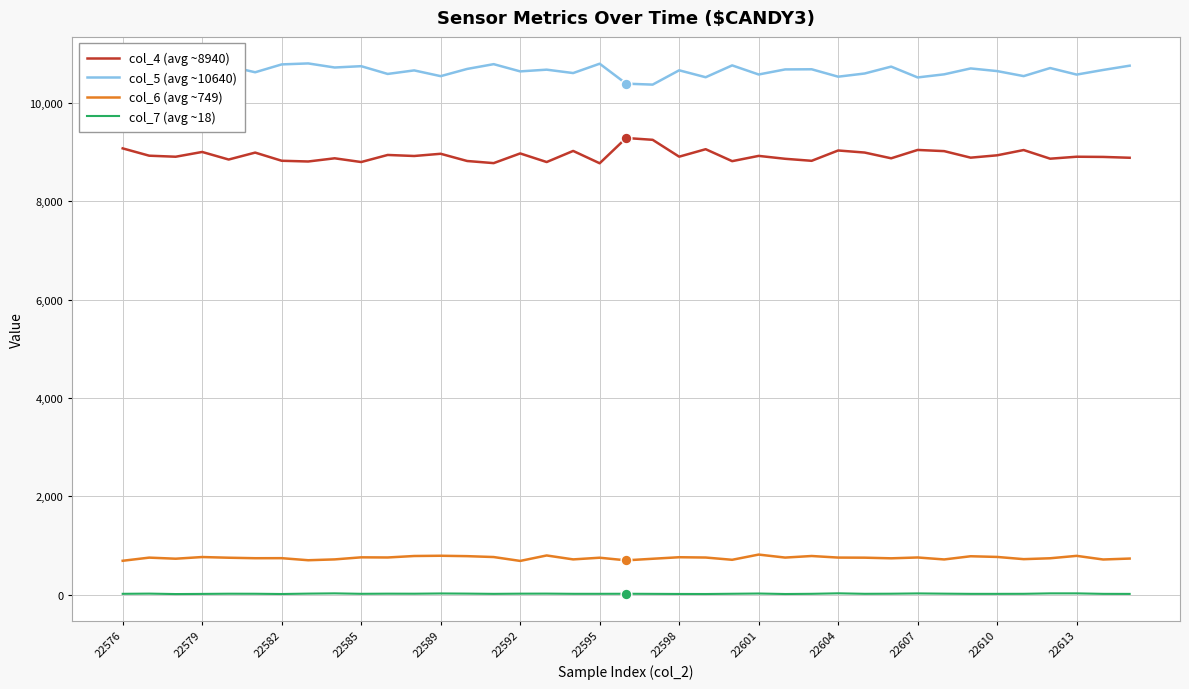

Which series has the largest total across all categories?

col_5 (avg ~10640)